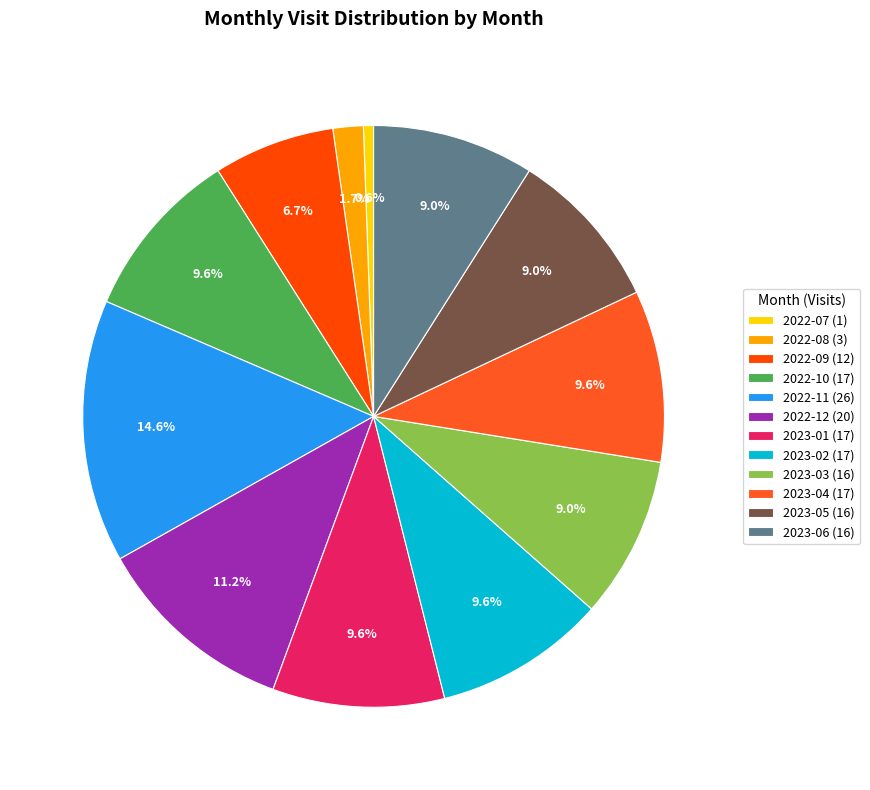

What is the smallest slice in the pie chart?

2022-07